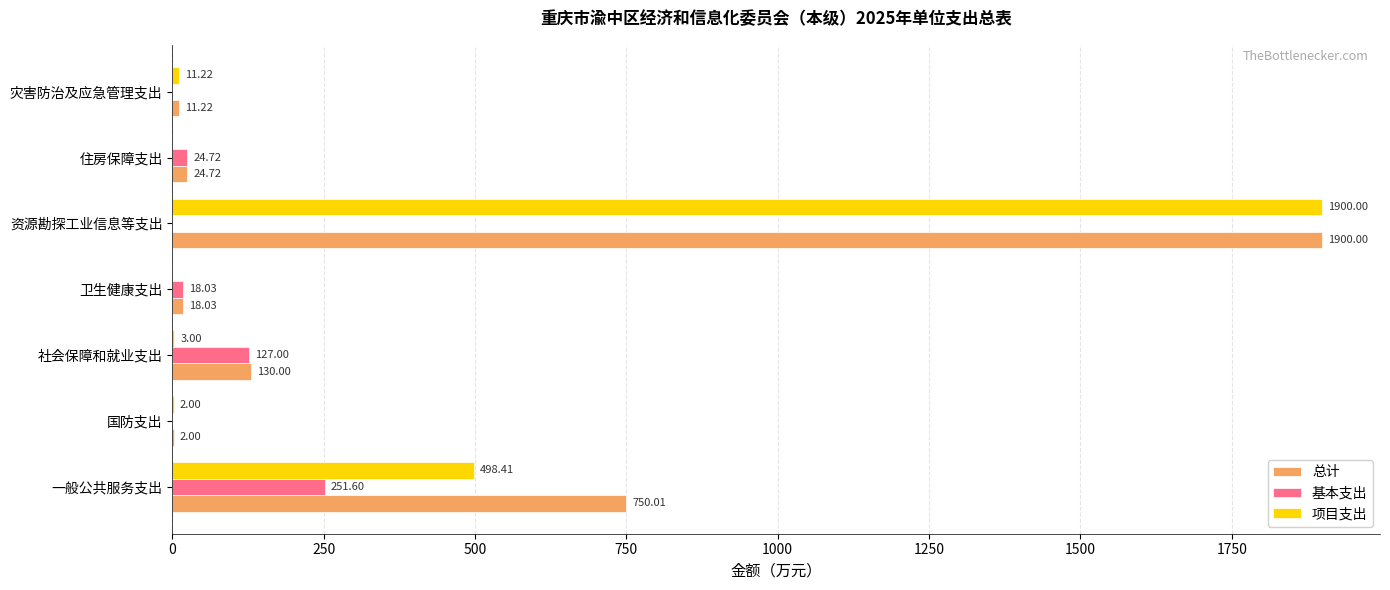

Between 一般公共服务支出 and 国防支出, which series saw the biggest shift?

总计